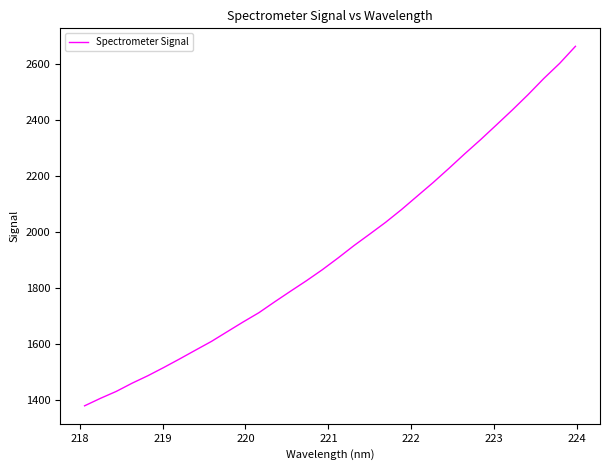

What is the maximum value shown in the chart?

2663.7